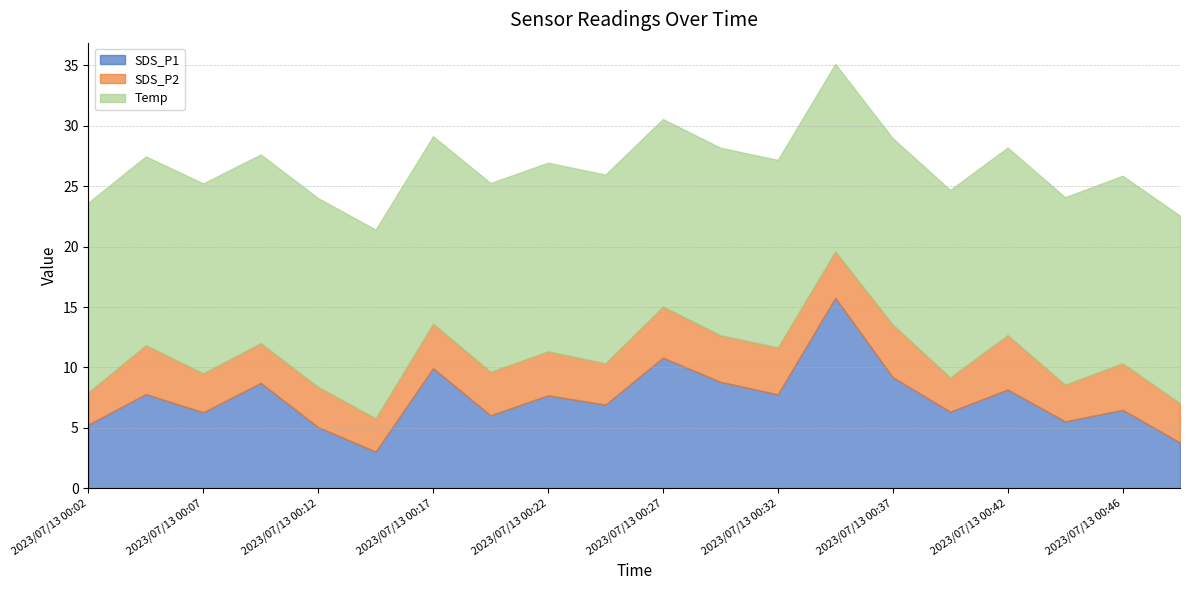

At which label does SDS_P1 reach its peak?

2023/07/13 00:34